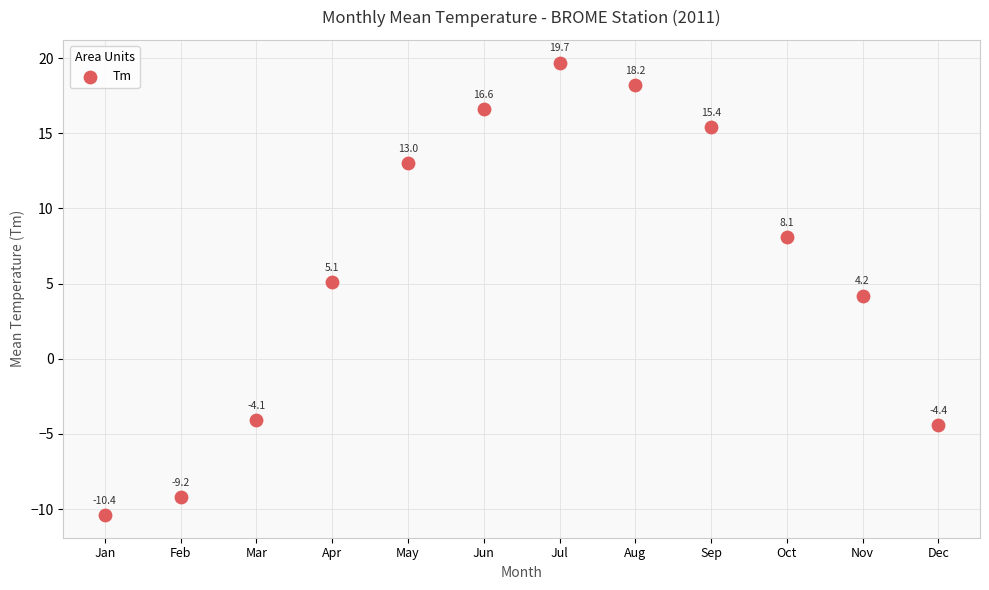

What Y value in the scatter plot is closest to 4?

4.2